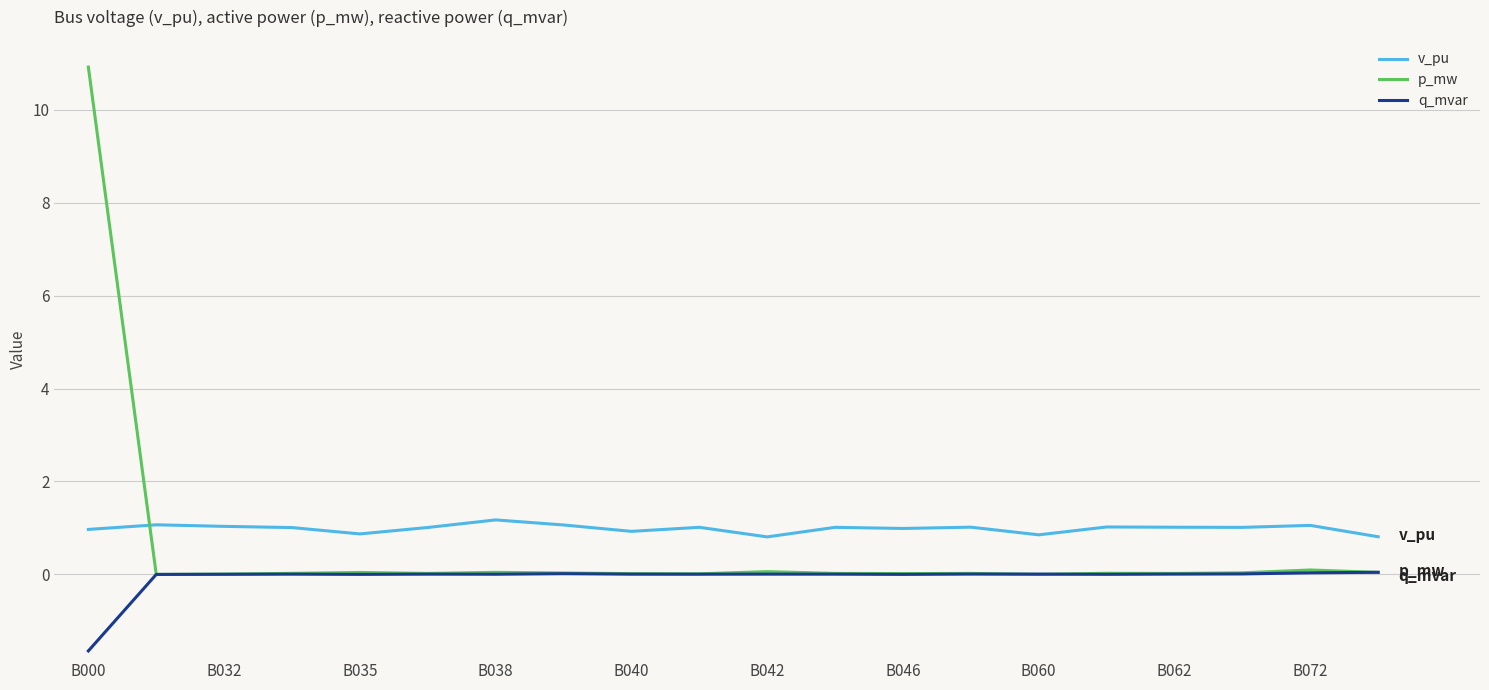

What is the lowest value of the v_pu series?

0.8